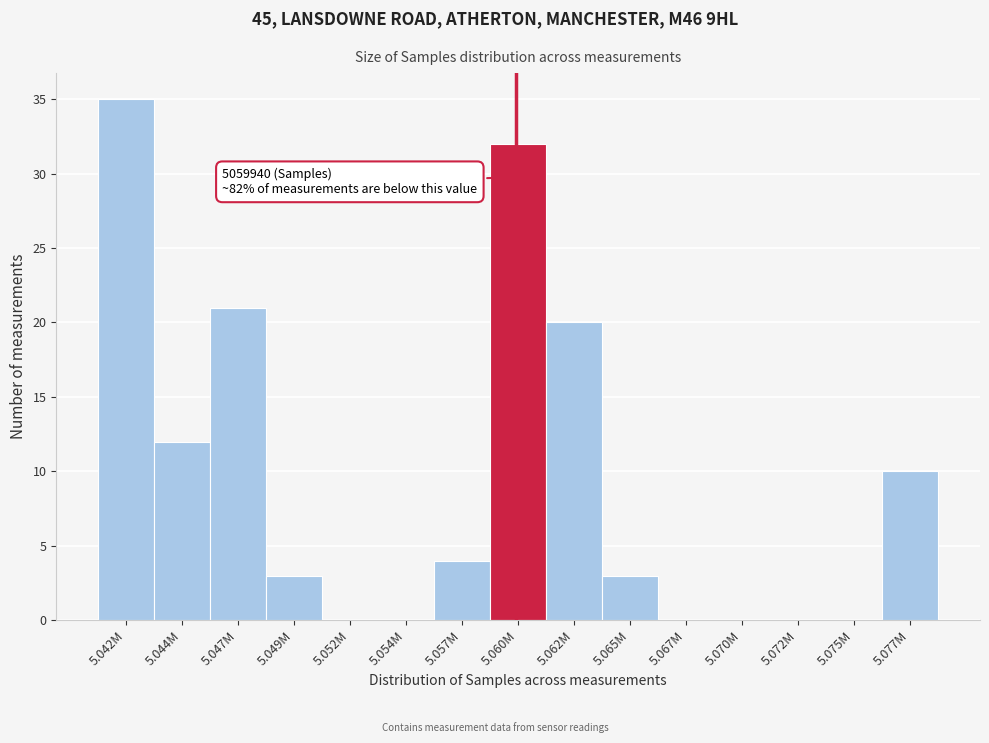

Reading left to right, what are all the values shown in this chart?

5.042M=35	5.044M=12	5.047M=21	5.049M=3	5.052M=0	5.054M=0	5.057M=4	5.060M=32	5.062M=20	5.065M=3	5.067M=0	5.070M=0	5.072M=0	5.075M=0	5.077M=10